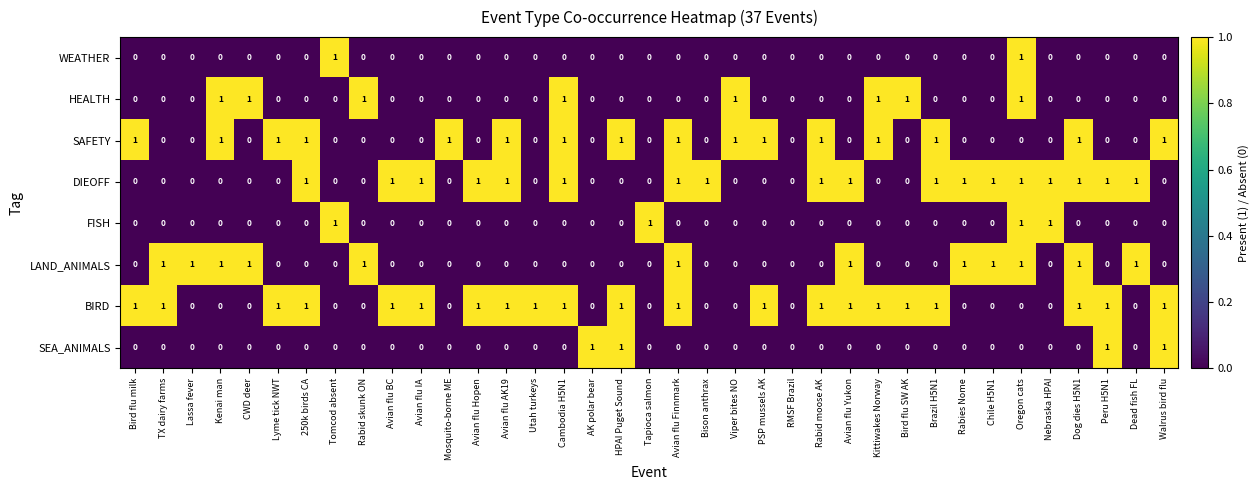

At which category is the sum across all series the highest?

Oregon cats